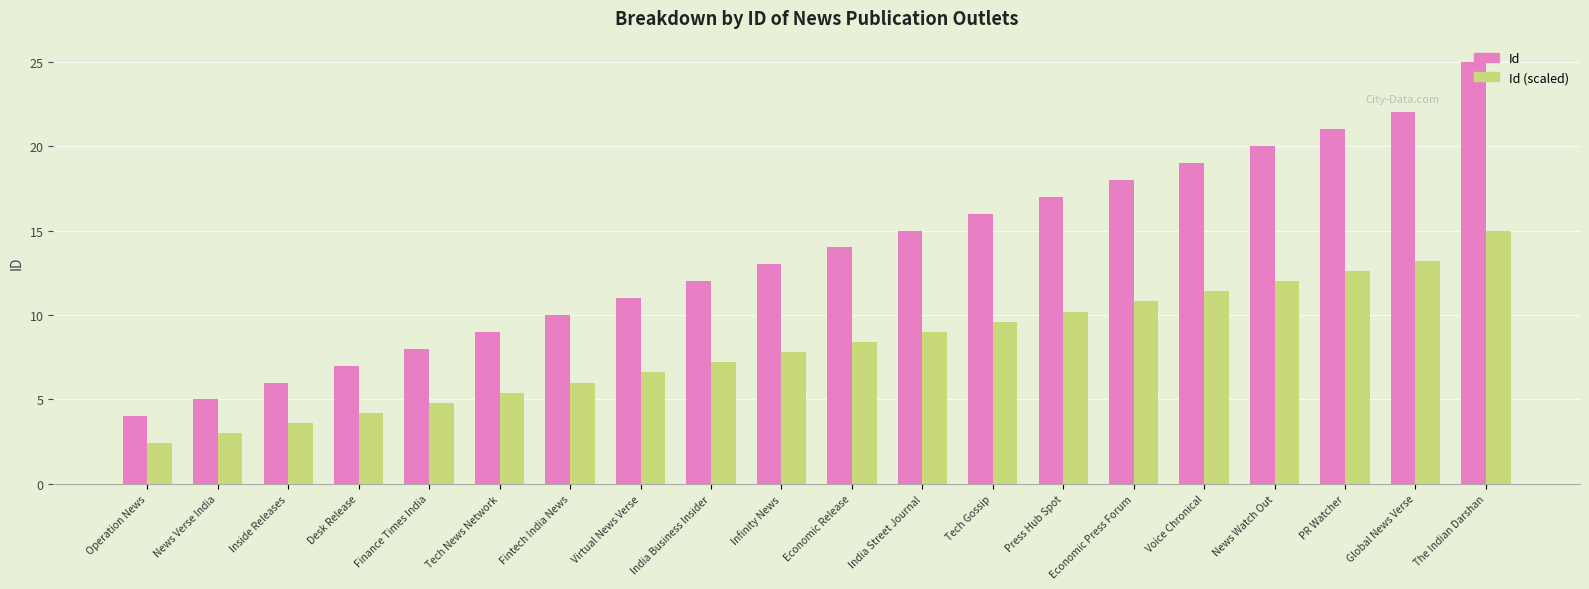

What is the difference between the Id (scaled) values at Fintech India News and Global News Verse?

7.2